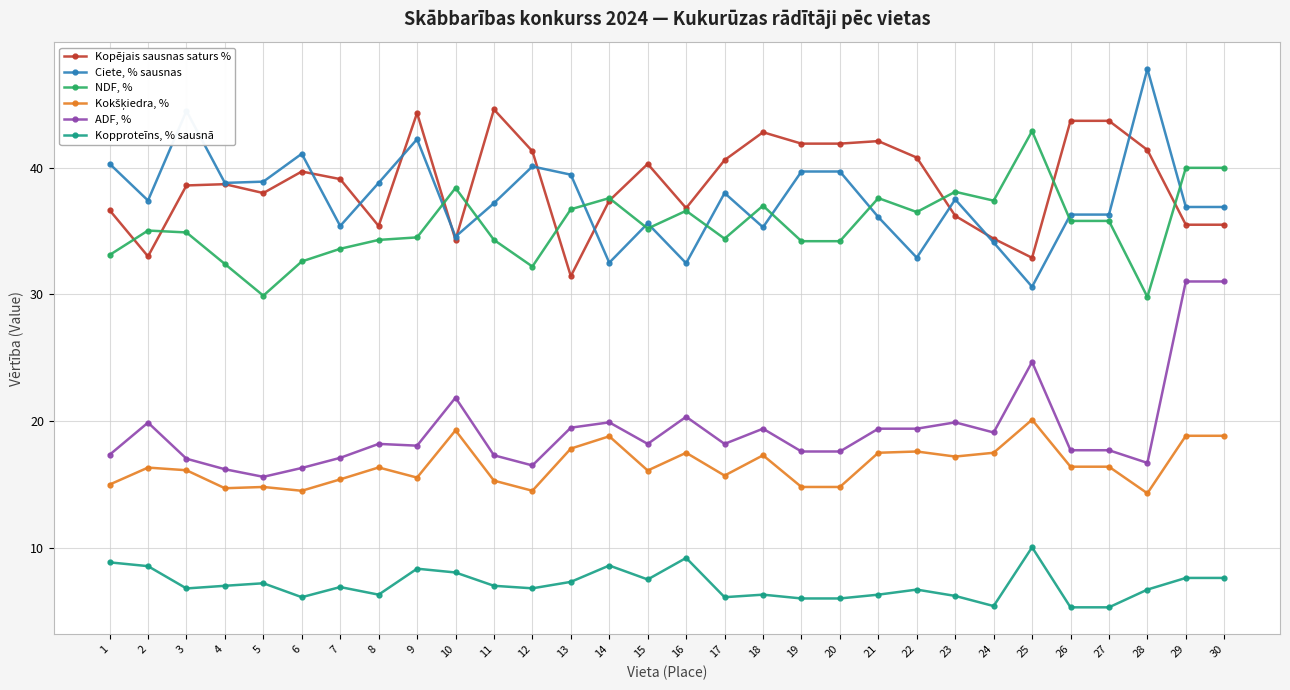

True or false: ADF, % and NDF, % intersect in this chart.

False